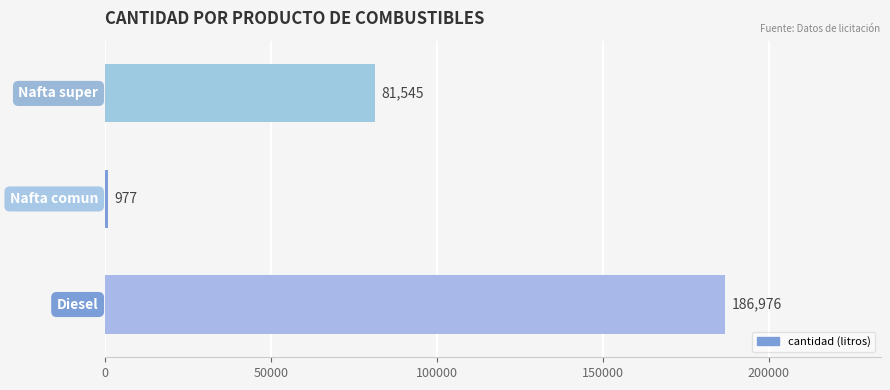

What is the sum of all values?

269498